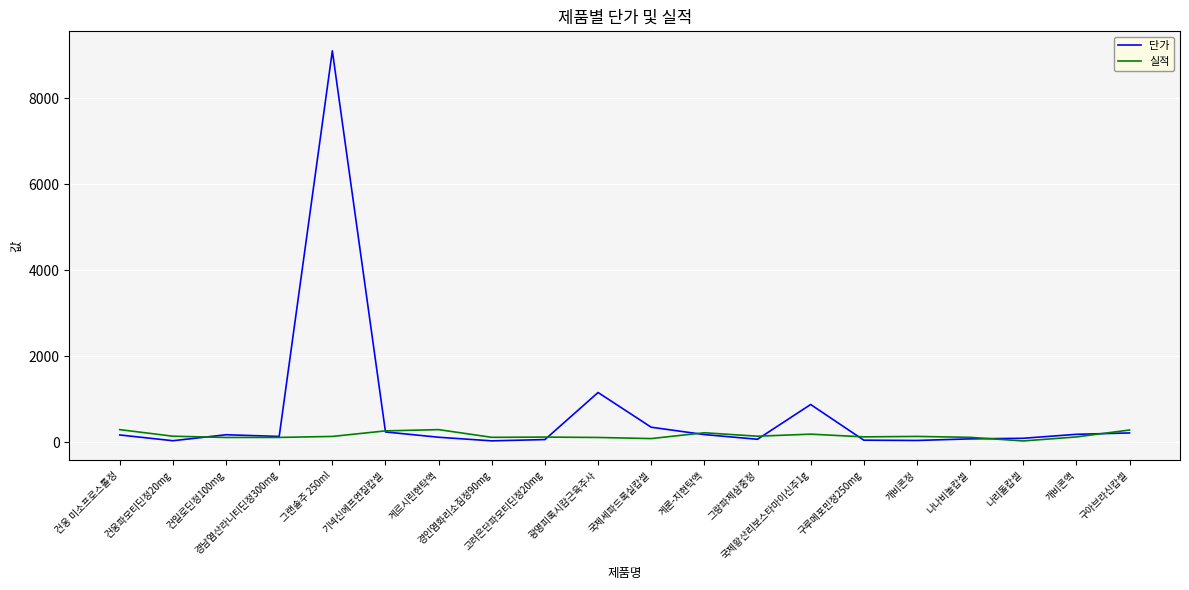

Which series has the largest total across all categories?

단가